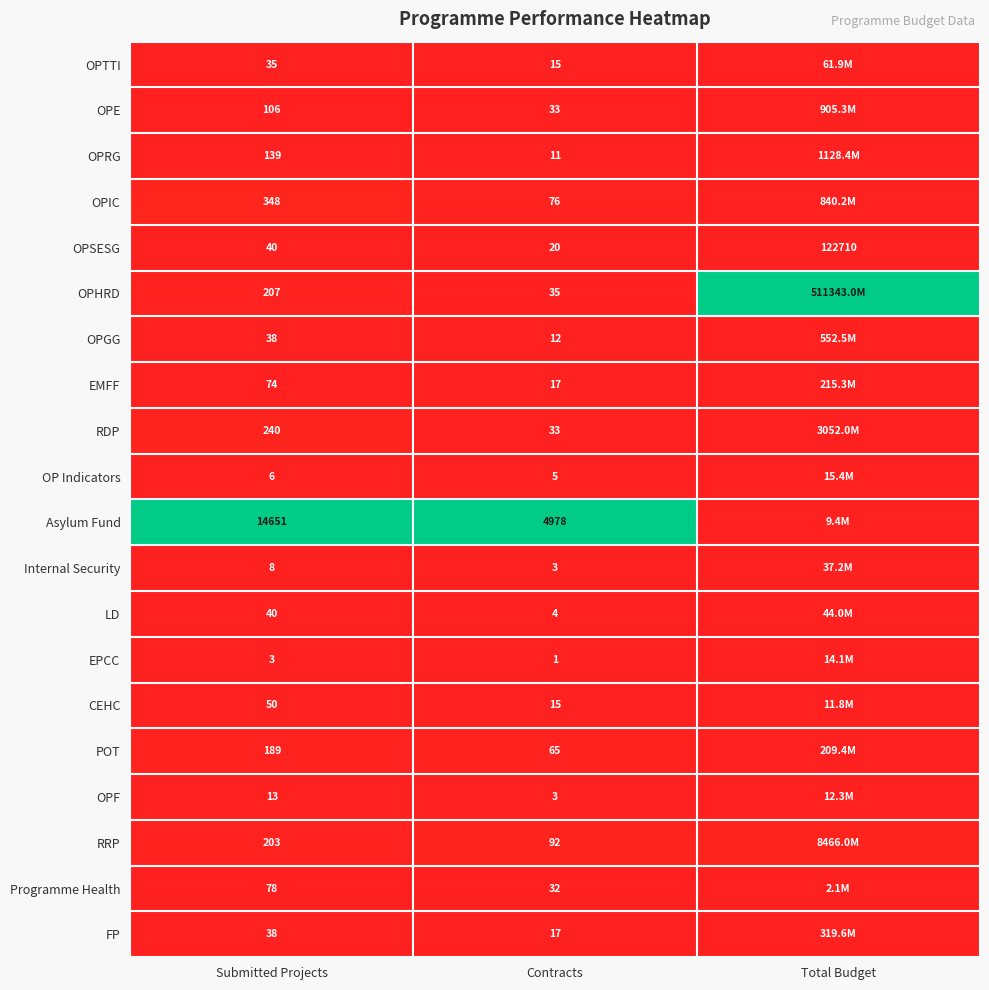

Between Submitted Projects and Contracts, which series saw the biggest shift?

Asylum Fund